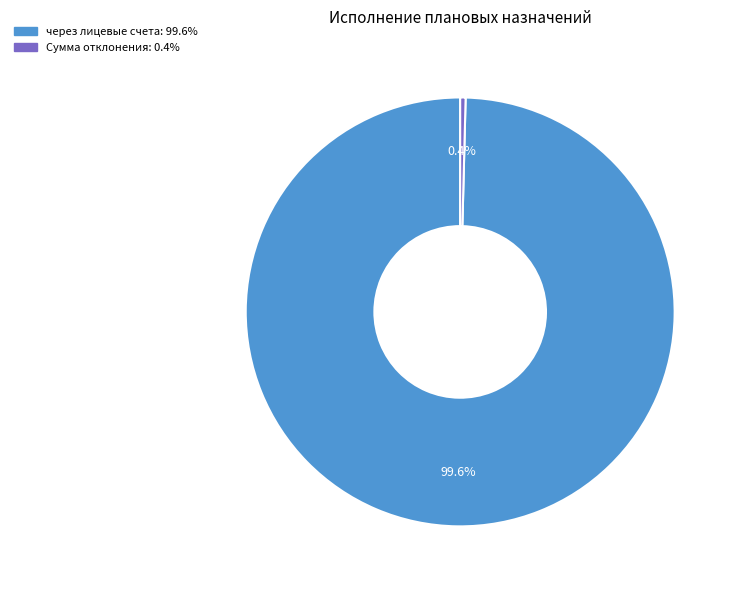

Is there any slice that represents more than half of the pie?

Yes